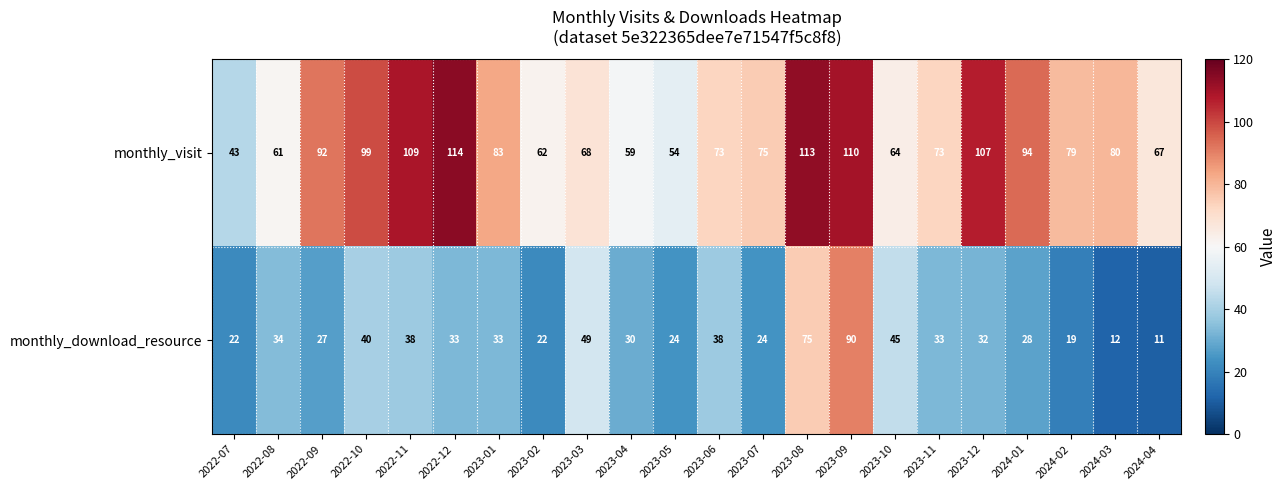

What is the spread (max minus min) of values at 2022-12?

81